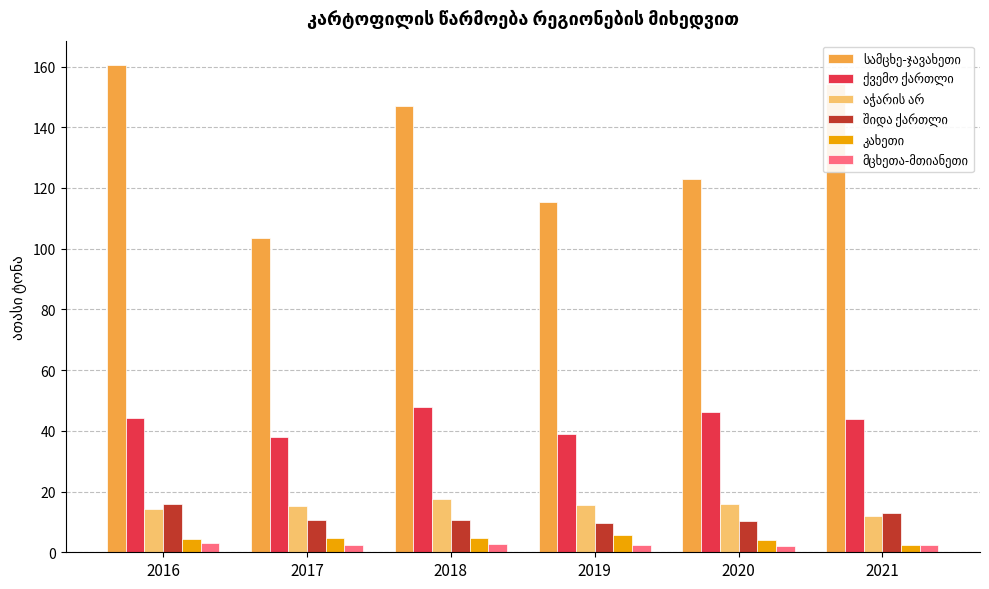

At how many categories does at least one series exceed 87?

6